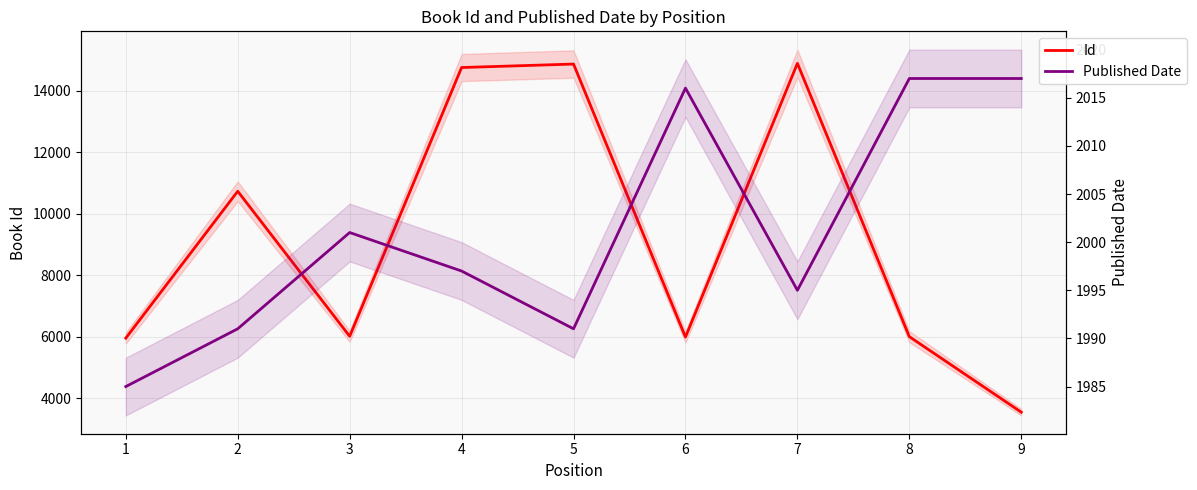

Rank the series at 4 from lowest to highest value.

Published Date, Id